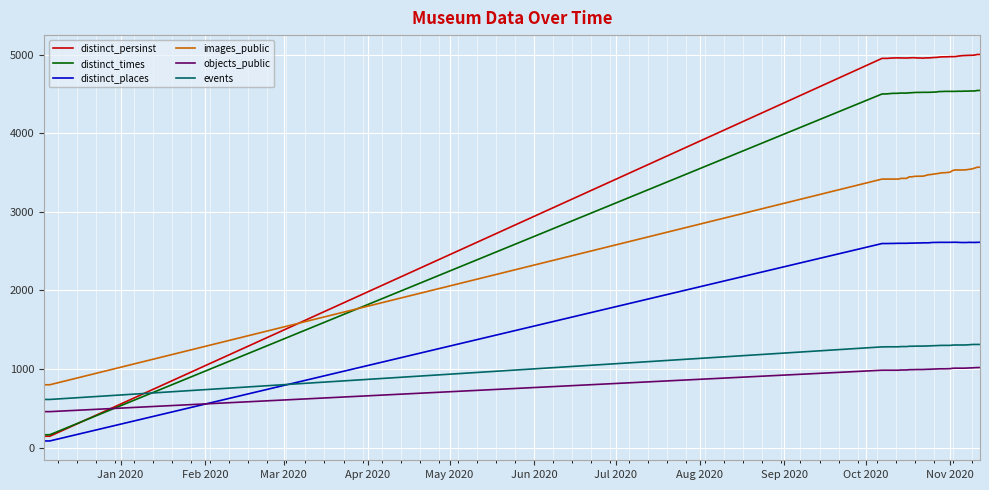

How many lines are shown in the chart?

6